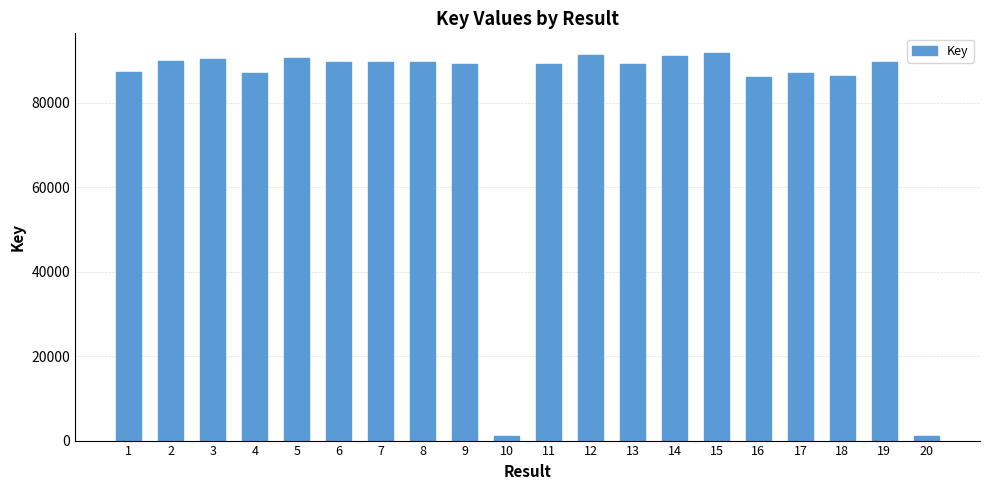

Between 15 and 16, which is larger?

15